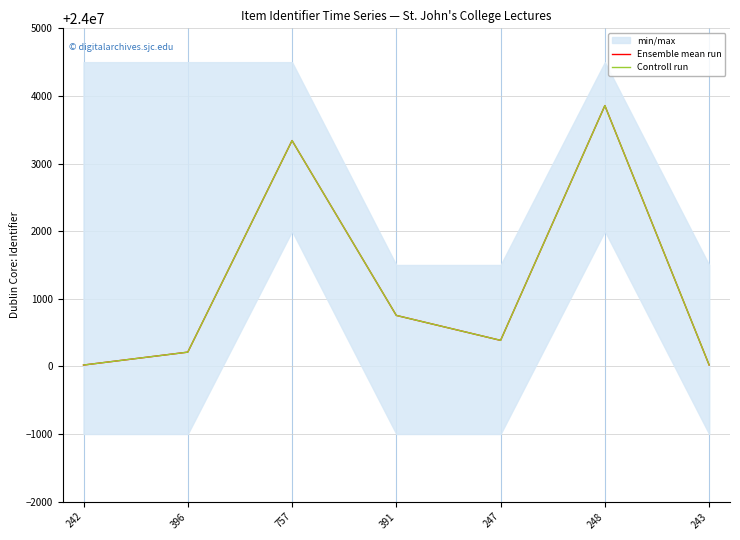

Which series has the largest total across all categories?

Ensemble mean run